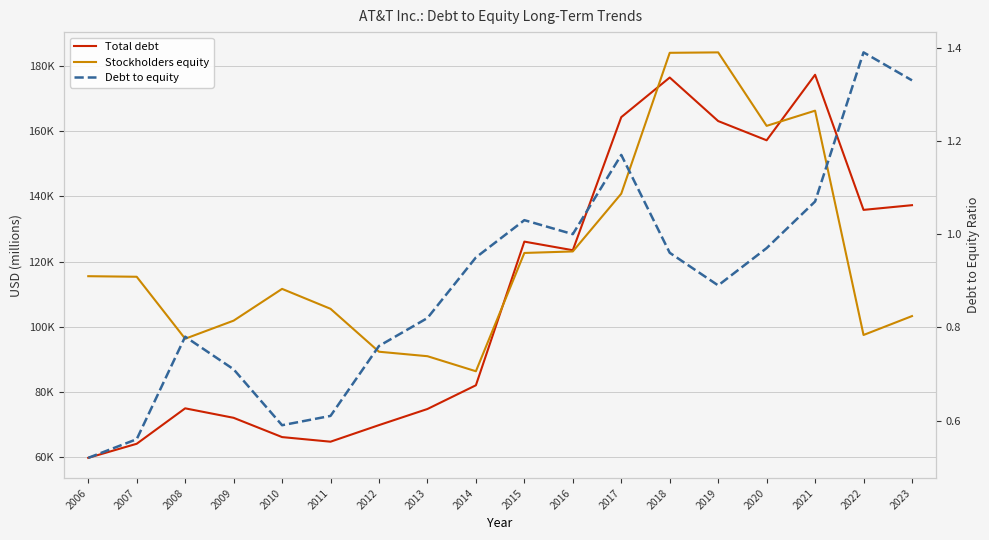

Where is the first local minimum for Stockholders equity?

2008